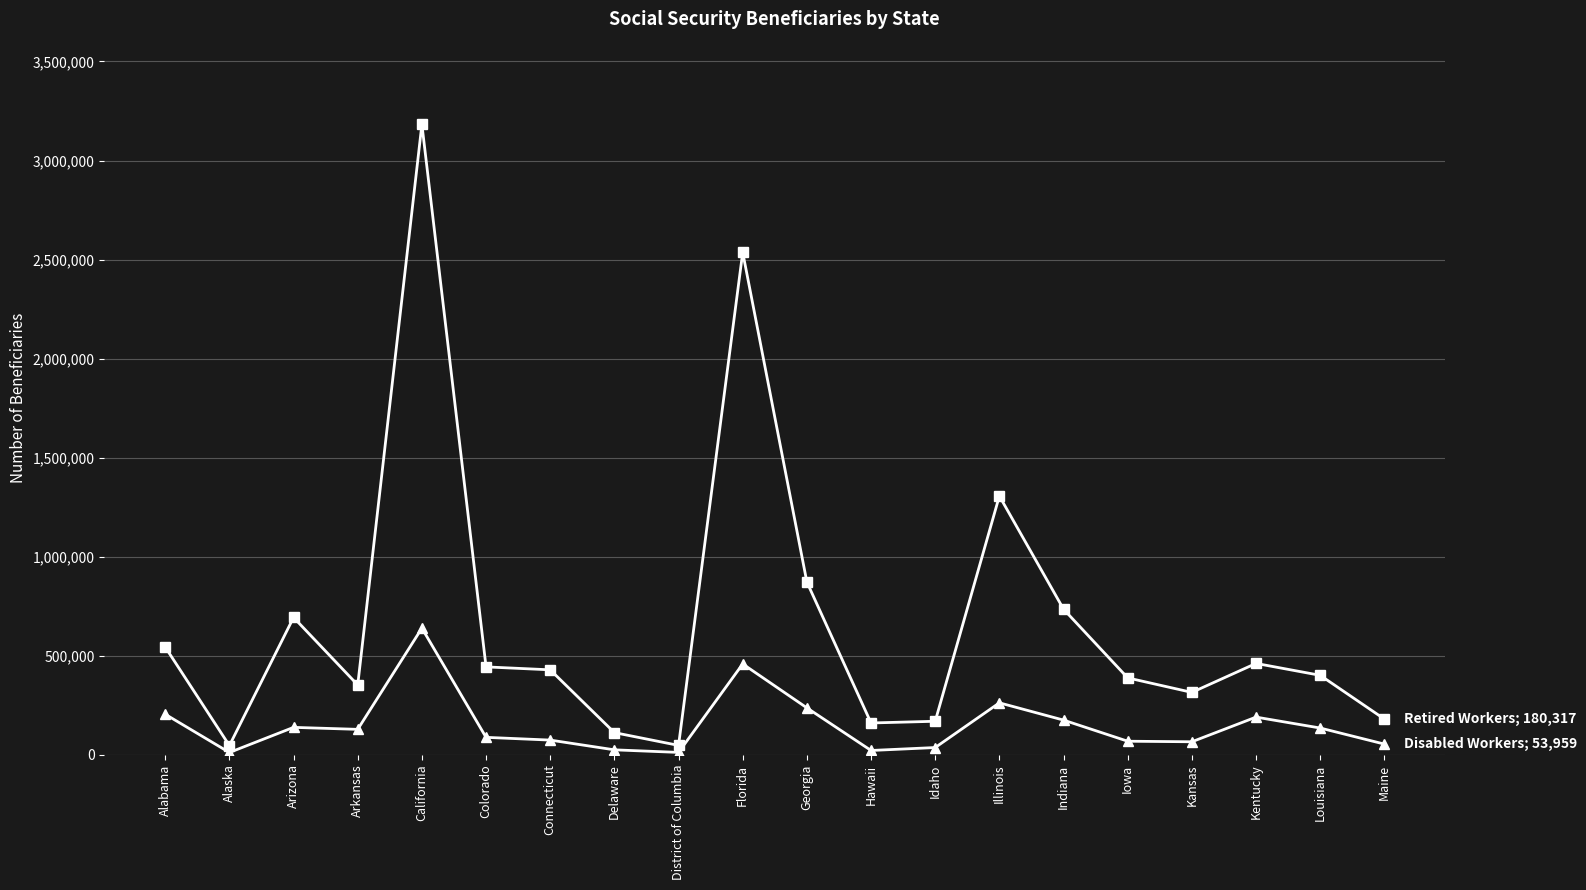

What position from the left is Alaska?

2